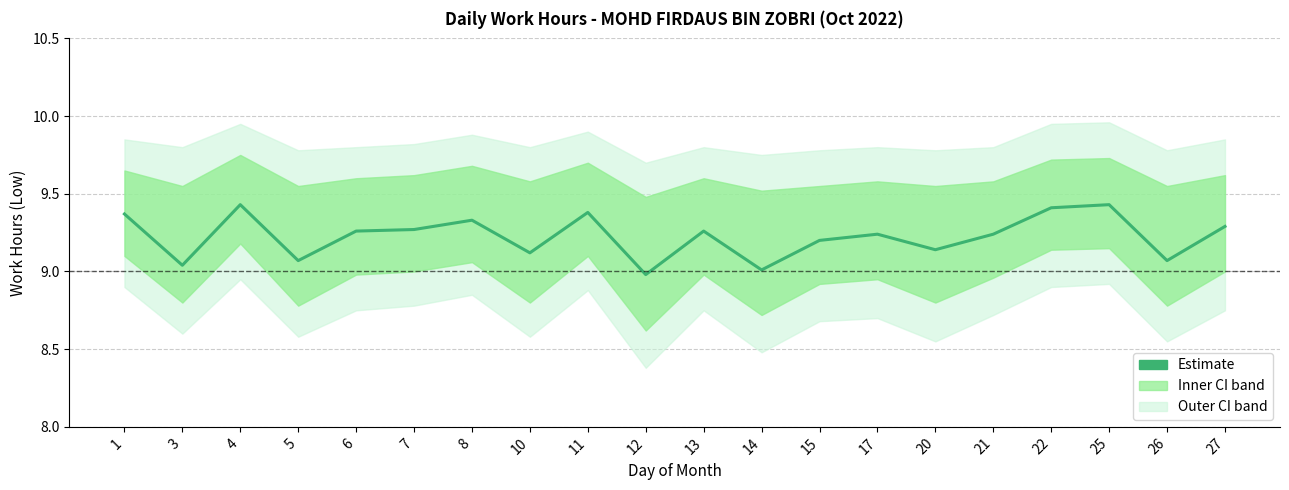

Reading left to right, what are all the values shown in this chart?

9.4	9.0	9.4	9.1	9.3	9.3	9.3	9.1	9.4	9.0	9.3	9.0	9.2	9.2	9.1	9.2	9.4	9.4	9.1	9.3